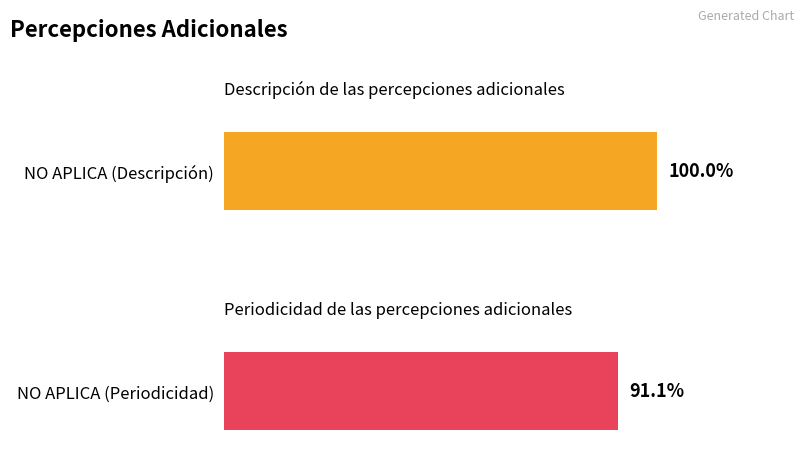

At which category does the chart reach its peak across all series?

Descripción: NO APLICA